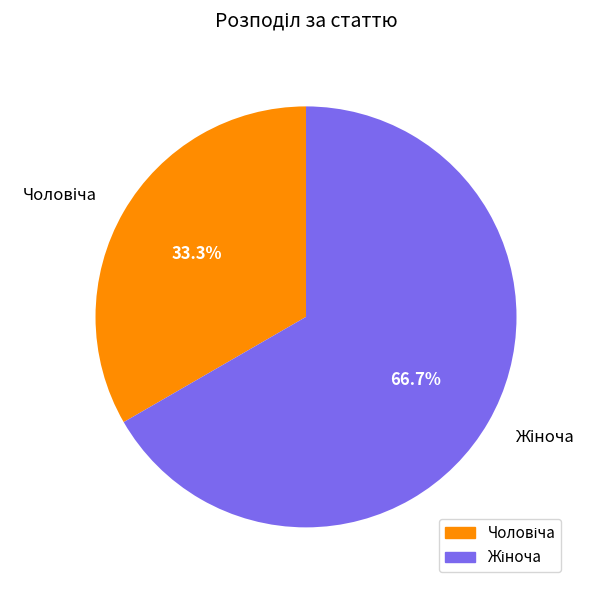

Is there any slice that represents more than half of the pie?

Yes